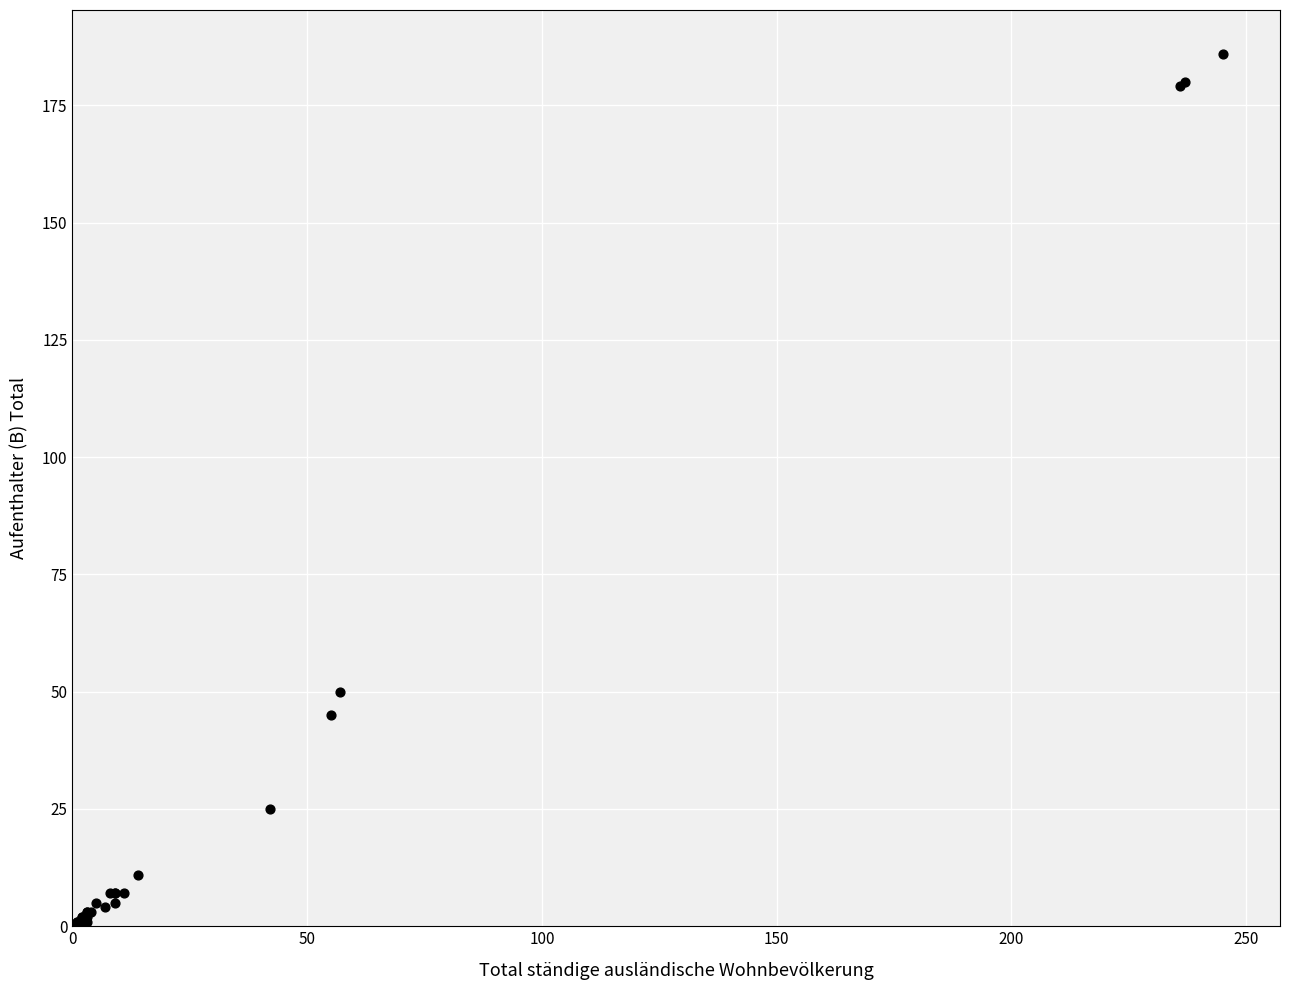

What Y value in the scatter plot is closest to 93?

50